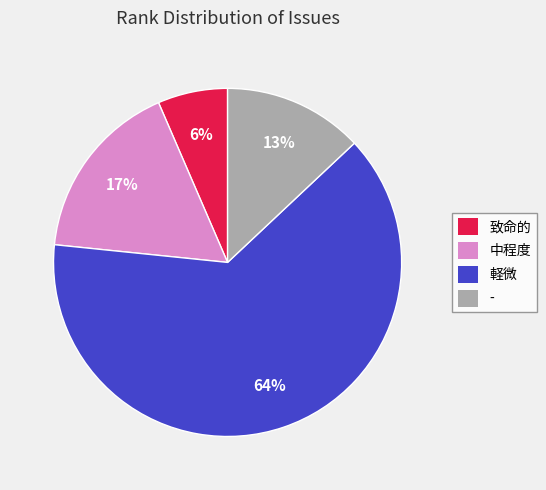

To the nearest percent, what is the average slice percentage?

25%